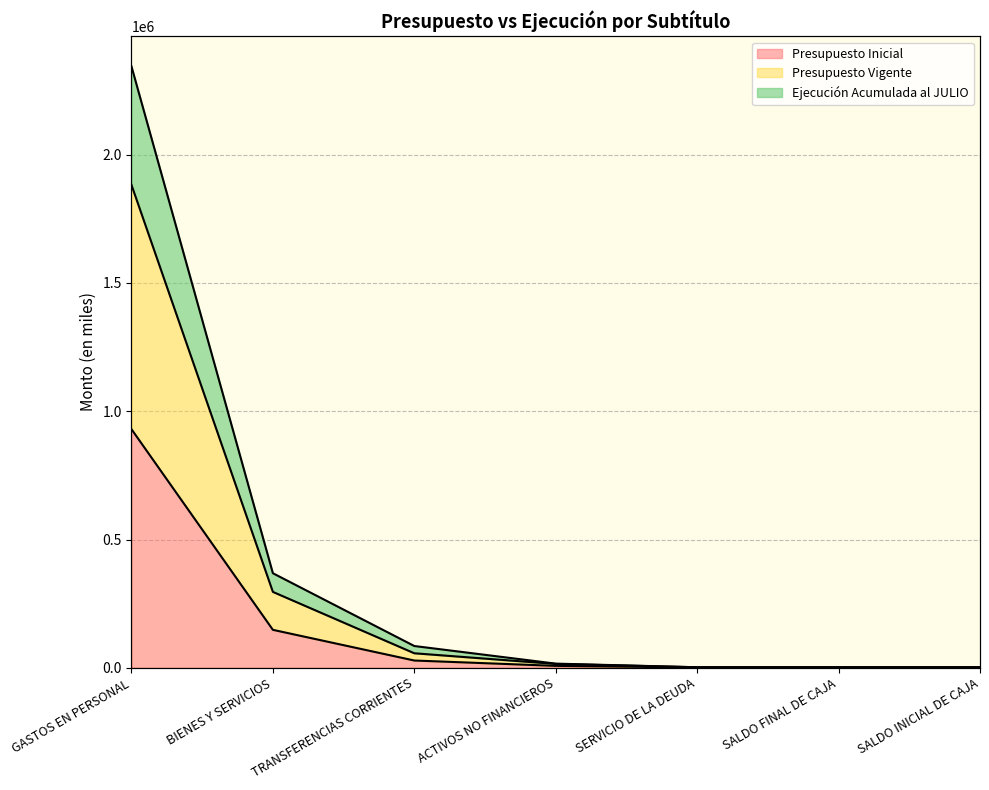

What is the label of the 5th point from the left?

SERVICIO DE LA DEUDA